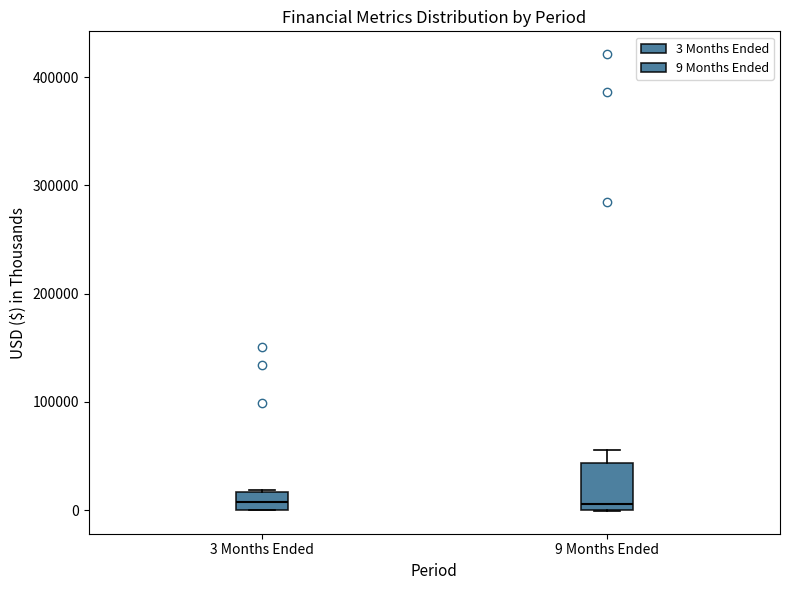

Reading left to right, transcribe this box plot: for each box, give where its median line is, the range the box spans, and where its two whiskers end, as read against the y-axis. The values are not printed on the chart, so give them approximately, as read against the axis.

3 Months Ended: median 10000, box 0 to 20000, whiskers 0 to 20000
9 Months Ended: median 10000, box 0 to 40000, whiskers 0 to 60000